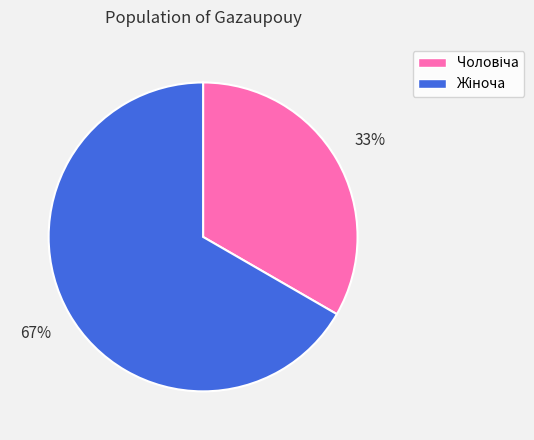

Is there a majority slice in this chart?

Yes